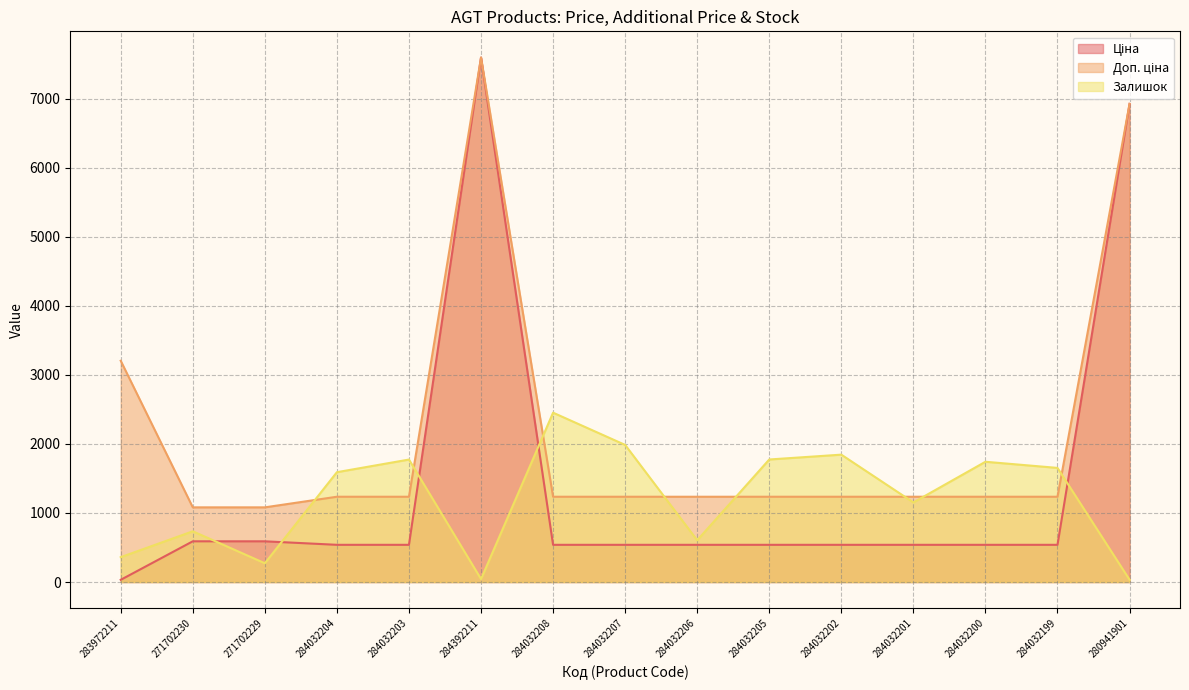

Rank the categories by Ціна value from highest to lowest.

284392211, 280941901, 271702230, 271702229, 284032204, 284032203, 284032208, 284032207, 284032206, 284032205, 284032202, 284032201, 284032200, 284032199, 283972211